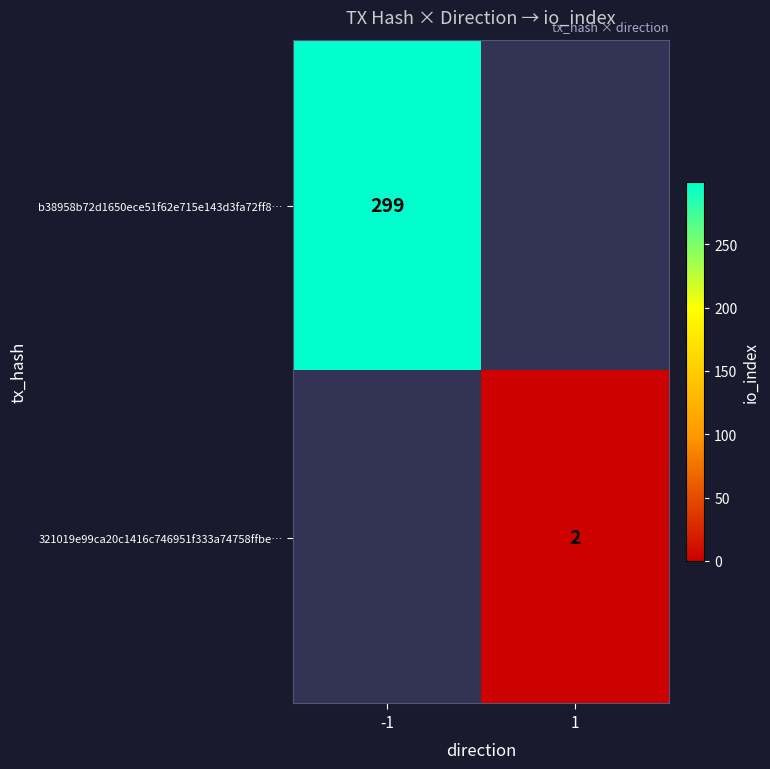

Which category has the highest value across all series?

-1